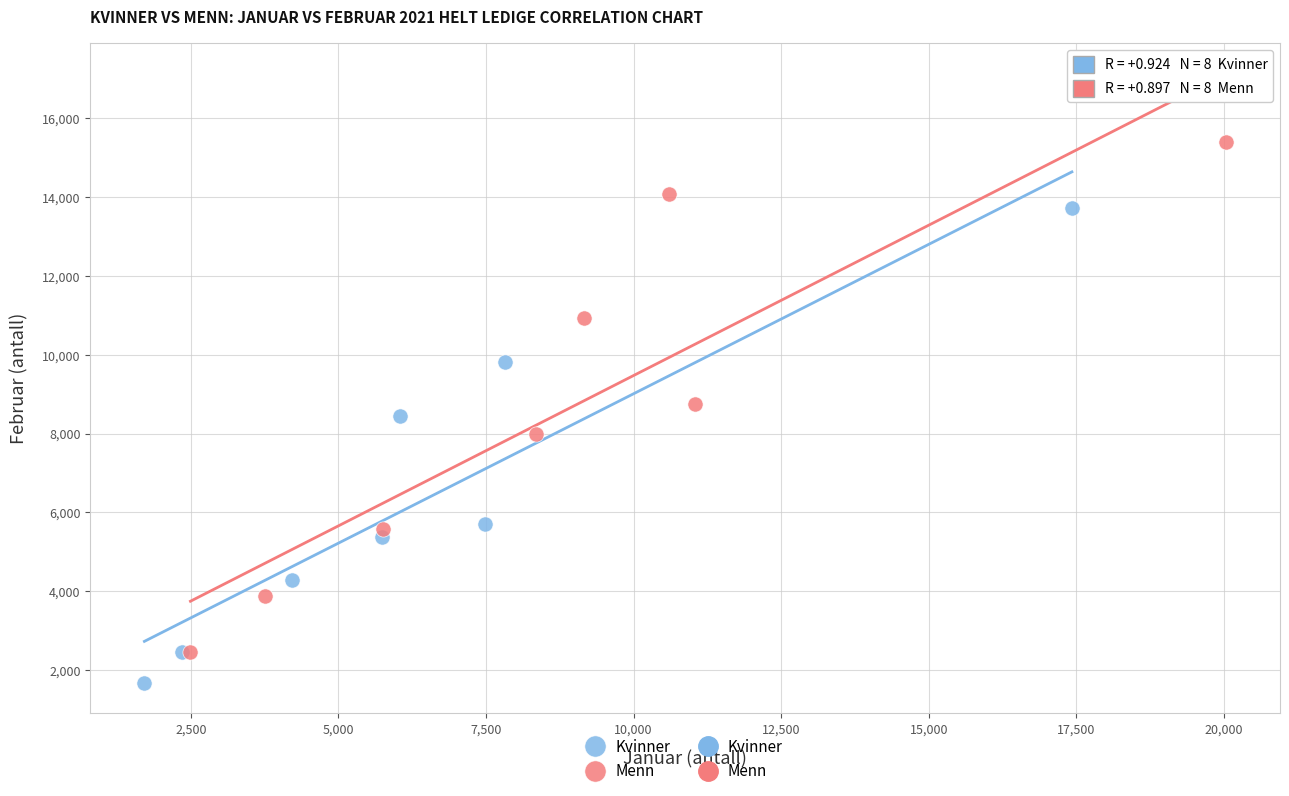

Which series has the widest spread of Y values?

Menn